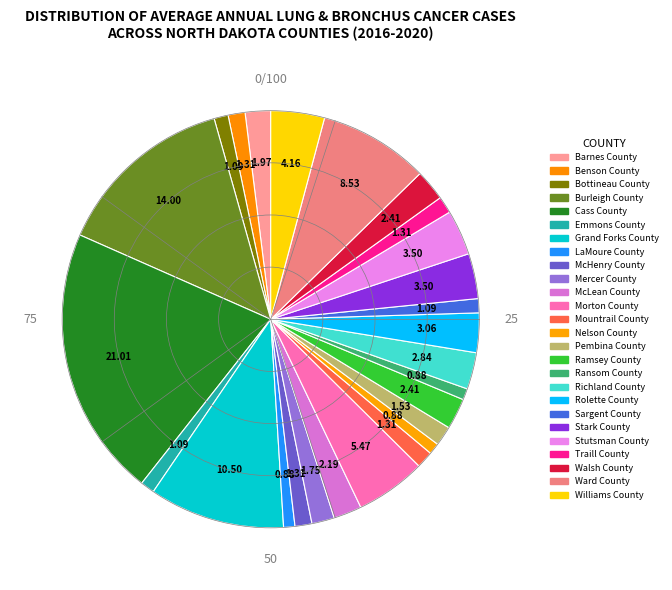

True or false: Rolette County accounts for 3% of the total.

True